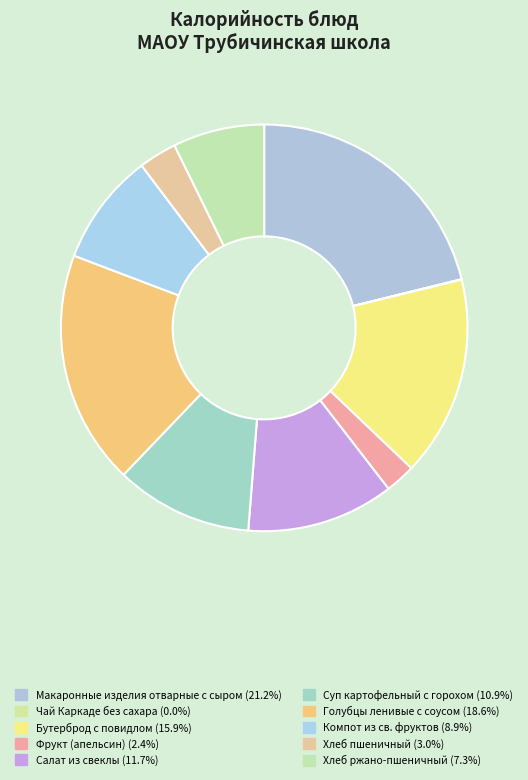

Does Хлеб ржано-пшеничный account for over 50% of the chart?

No